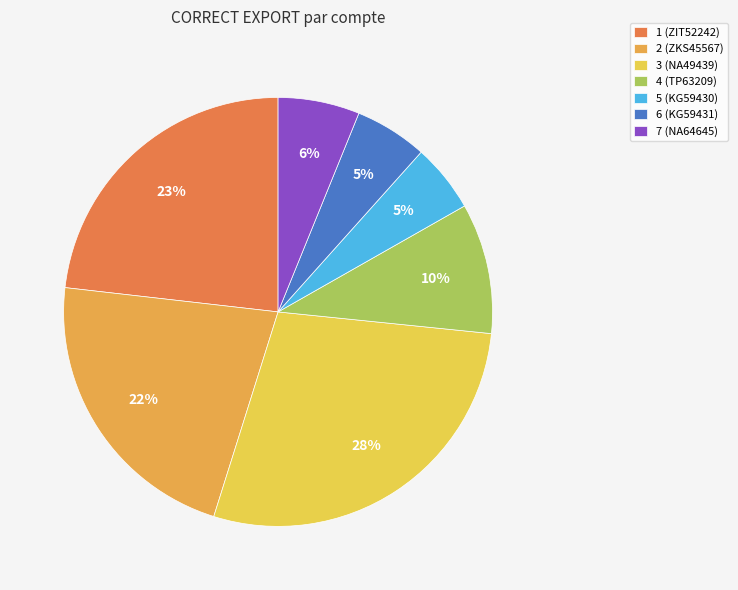

Count the number of slices in the pie.

7